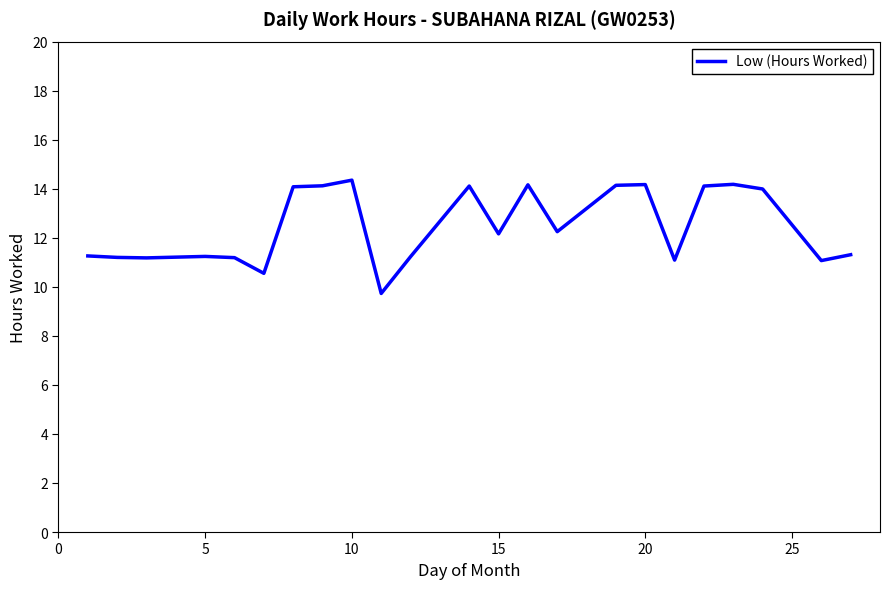

True or false: there are more than 1 points higher than both neighbors.

True